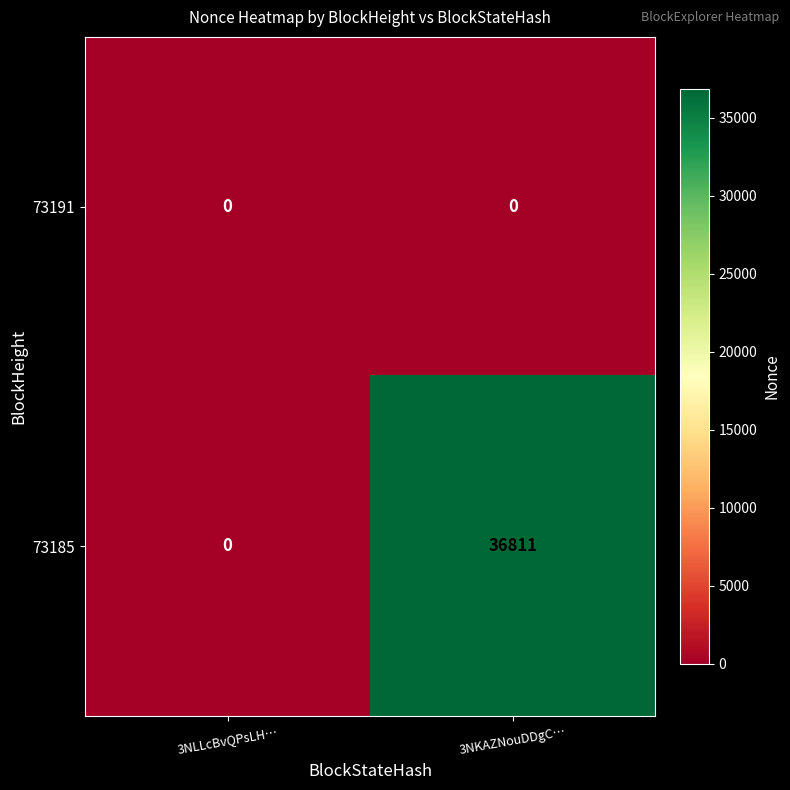

Which category has the highest value in the 73185 series?

3NKAZNouDDgC…